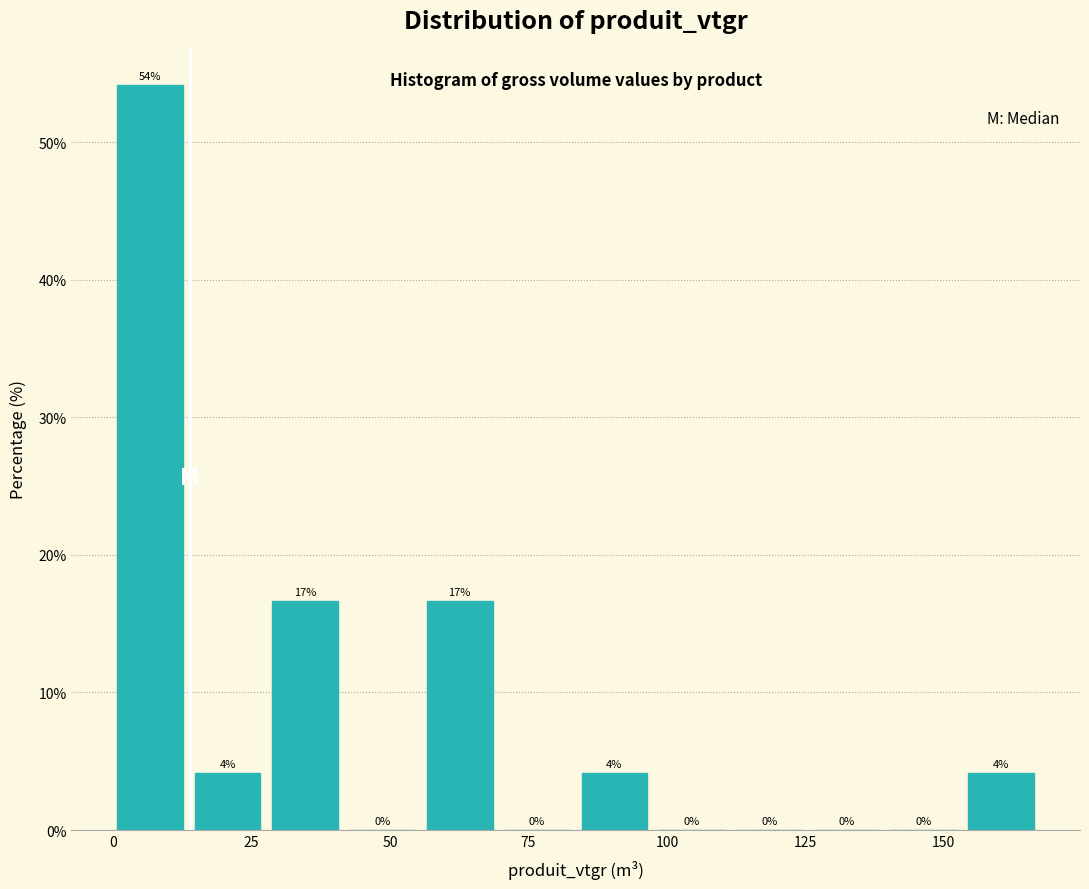

Around what value on the x-axis is the tallest bar? Give the approximate position of its centre, as read against the axis.

5